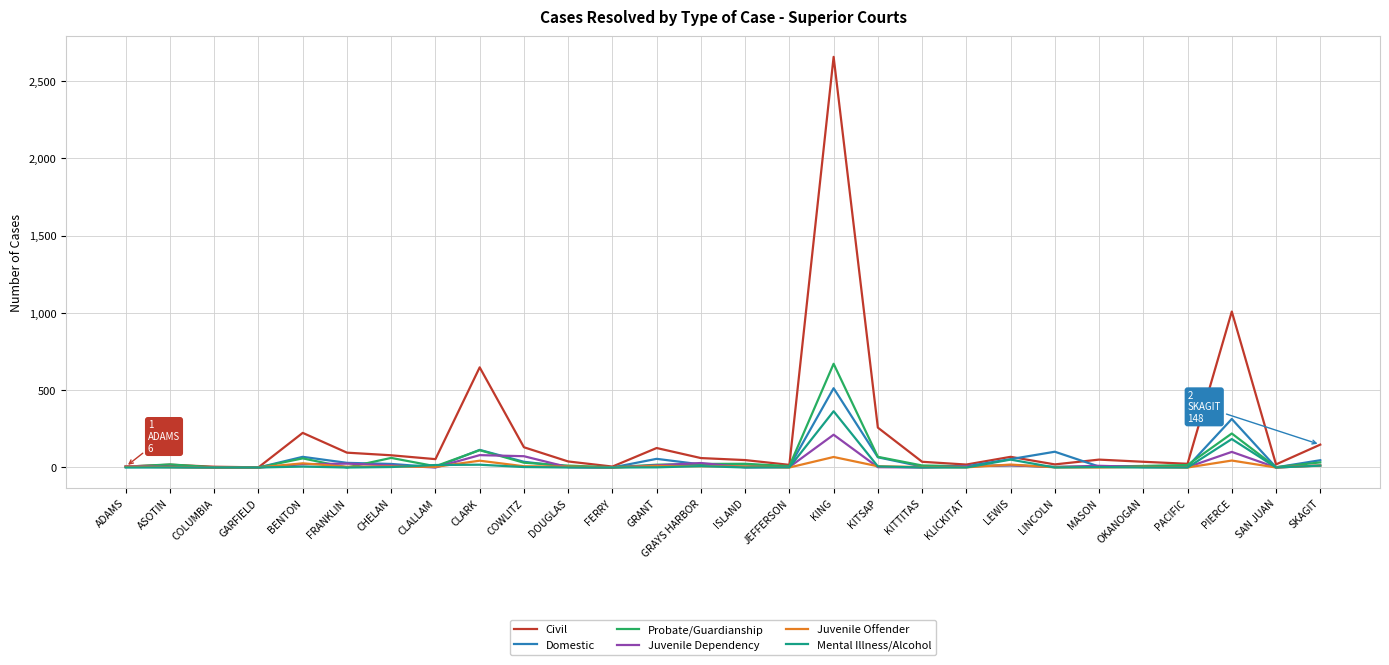

The value of Mental Illness/Alcohol at ADAMS is 156. True or false?

False